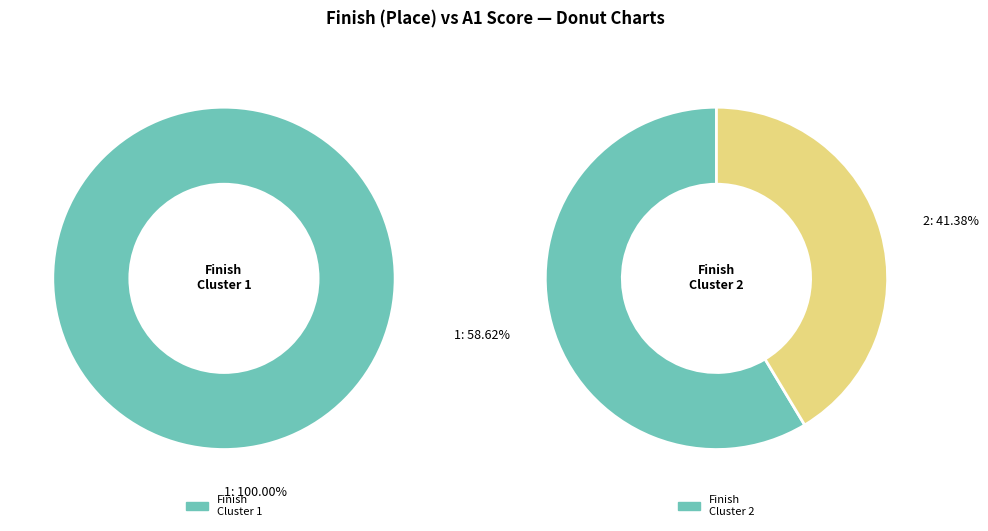

To the nearest percent, what is the average slice percentage?

50%